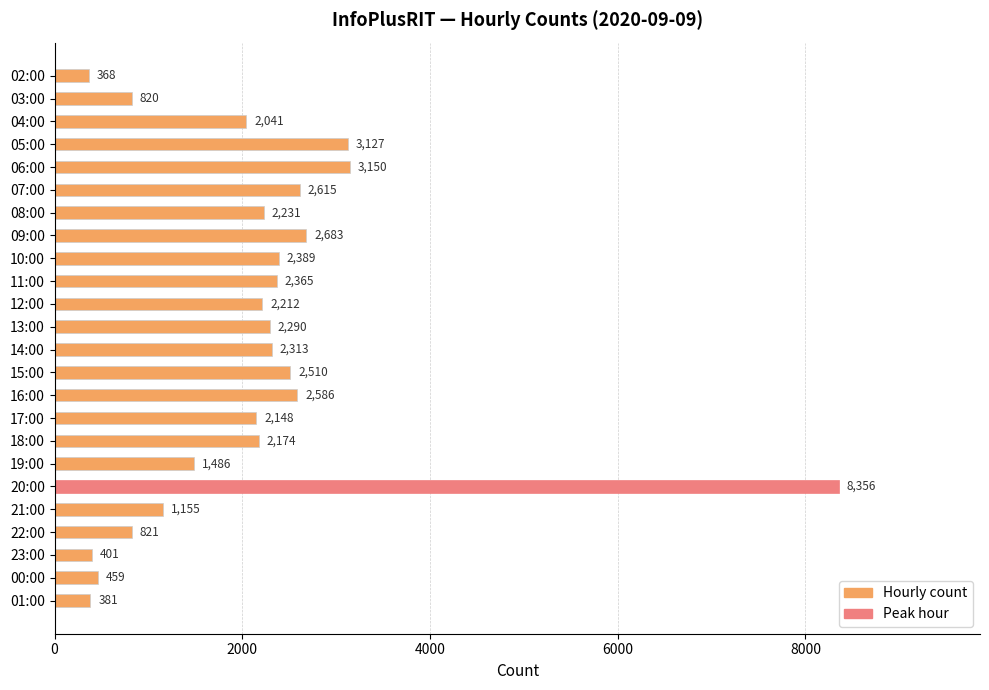

Reading bottom to top, extract all data points from this chart.

01:00=381	00:00=459	23:00=401	22:00=821	21:00=1155	20:00=8356	19:00=1486	18:00=2174	17:00=2148	16:00=2586	15:00=2510	14:00=2313	13:00=2290	12:00=2212	11:00=2365	10:00=2389	09:00=2683	08:00=2231	07:00=2615	06:00=3150	05:00=3127	04:00=2041	03:00=820	02:00=368